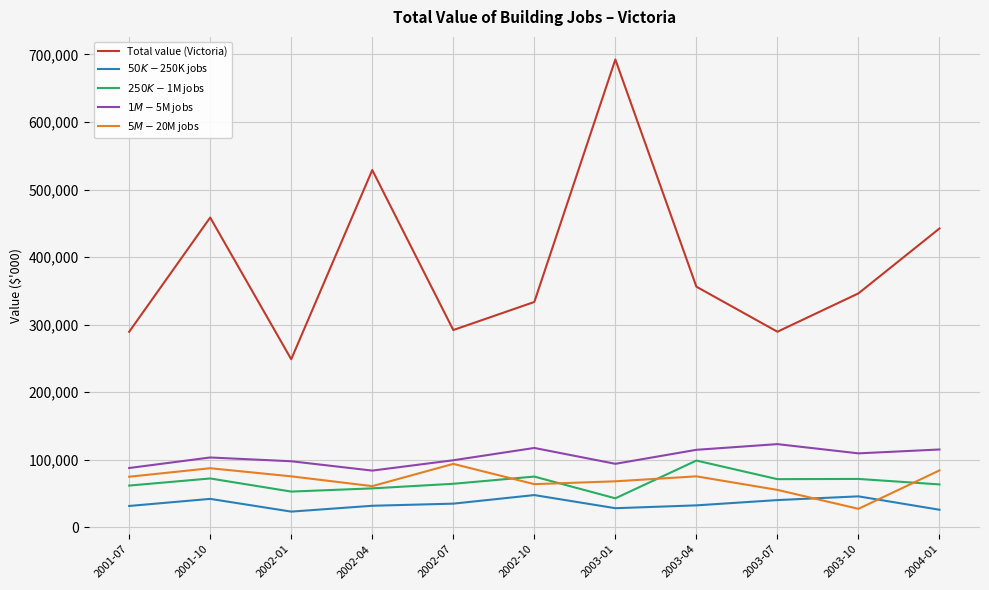

Does the chart display data point markers on the line(s)?

No